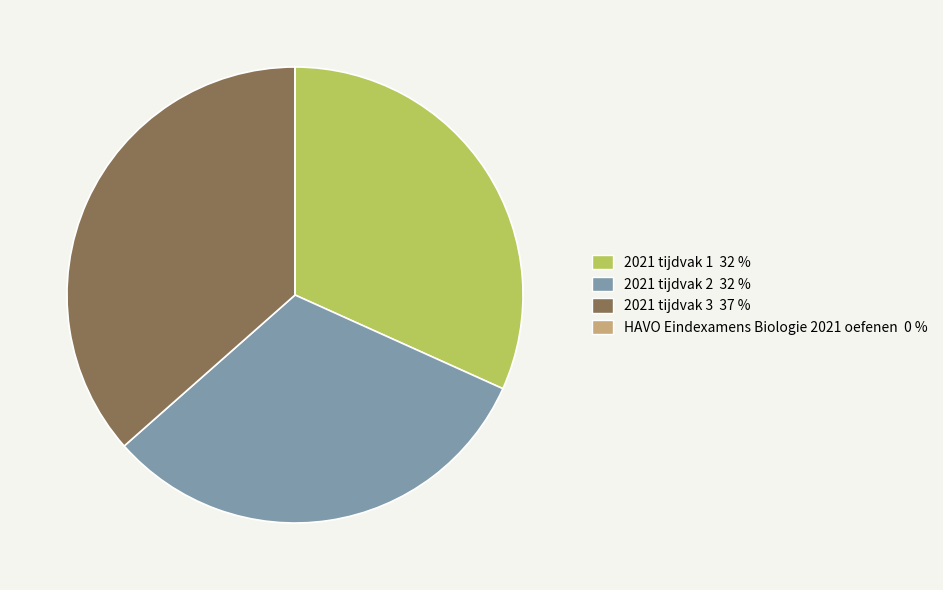

Combined, do 2021 tijdvak 1 and 2021 tijdvak 2 account for over 50%?

Yes